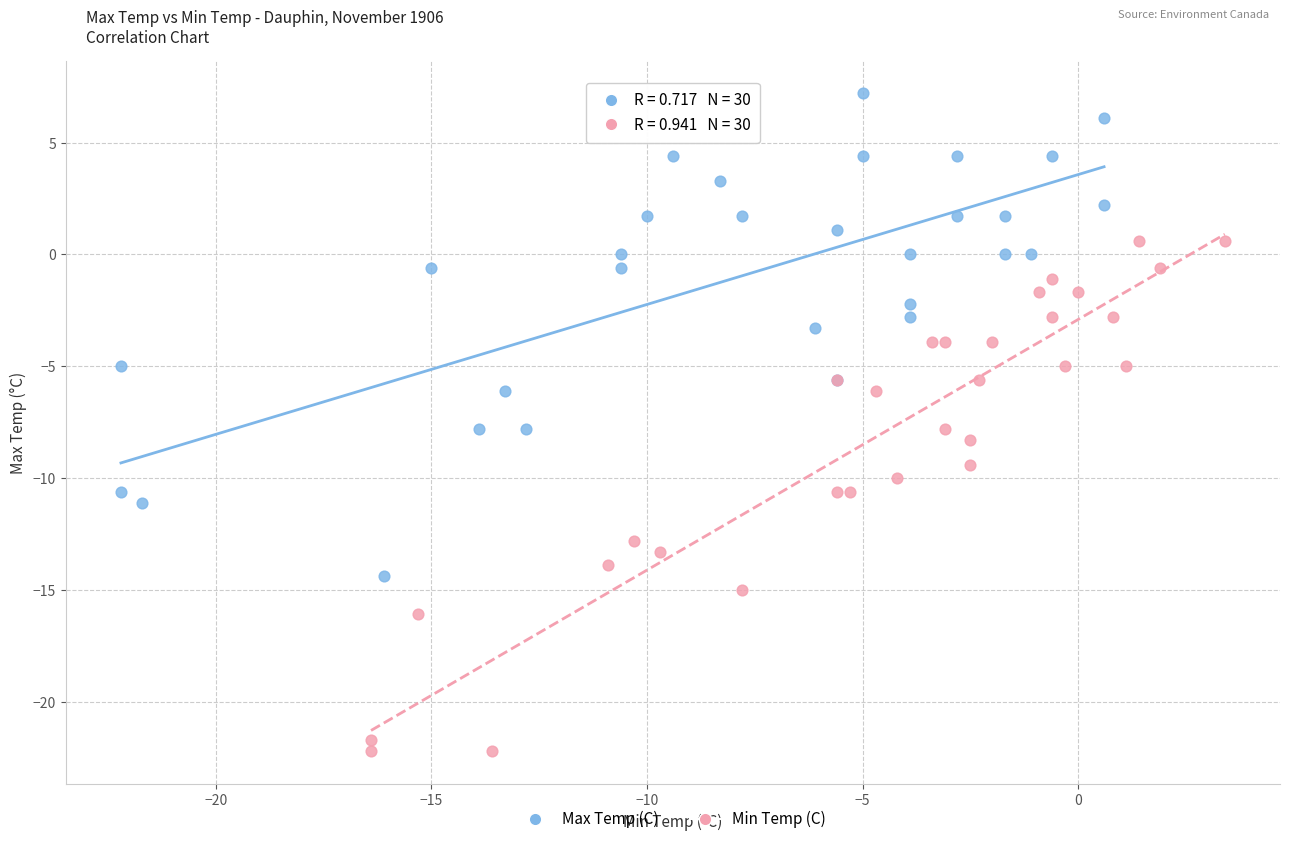

Which series contains the lowest Y value?

Min Temp (C)